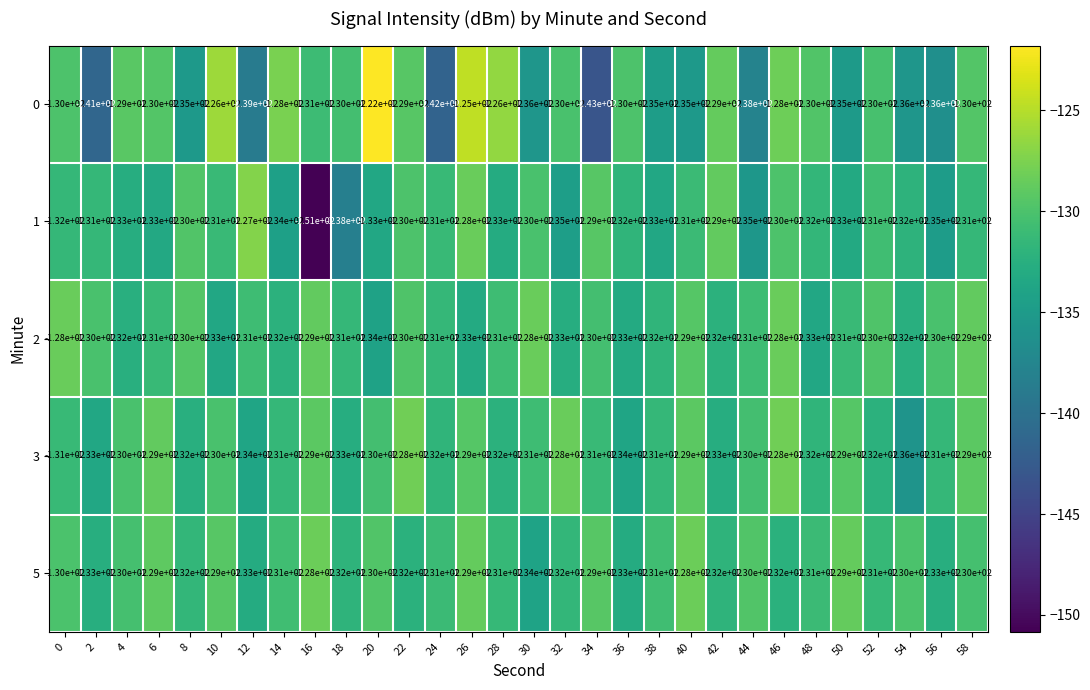

What is the greatest value displayed?

-122